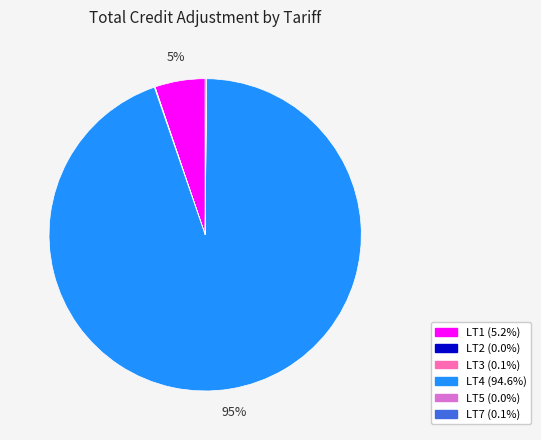

To the nearest percent, what is the difference between the largest and smallest slice percentages?

95%